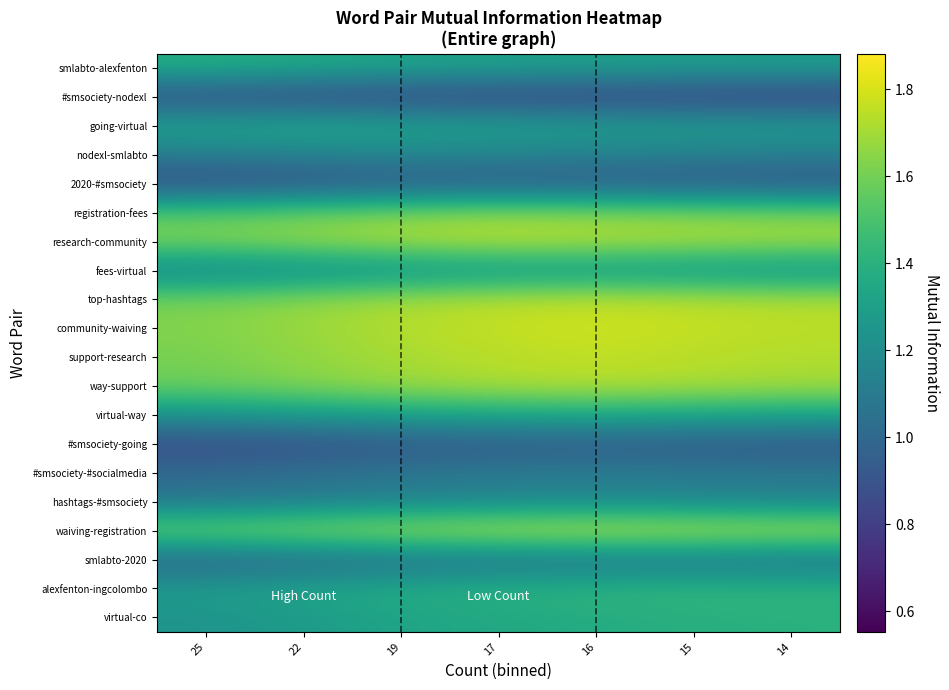

What is the difference between the highest and lowest values at 17?

1.0